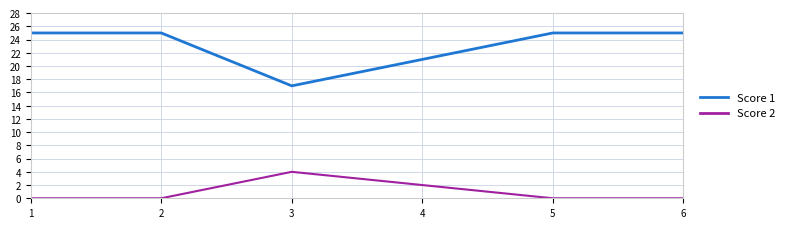

How many lines are shown in the chart?

2